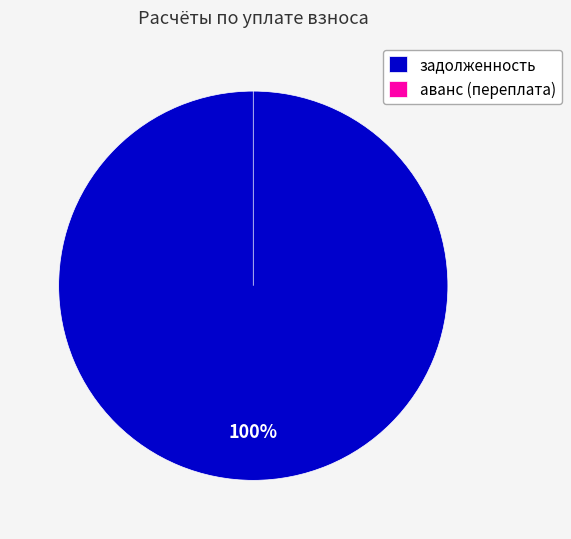

Is it true that 6 is 11% of the pie?

False